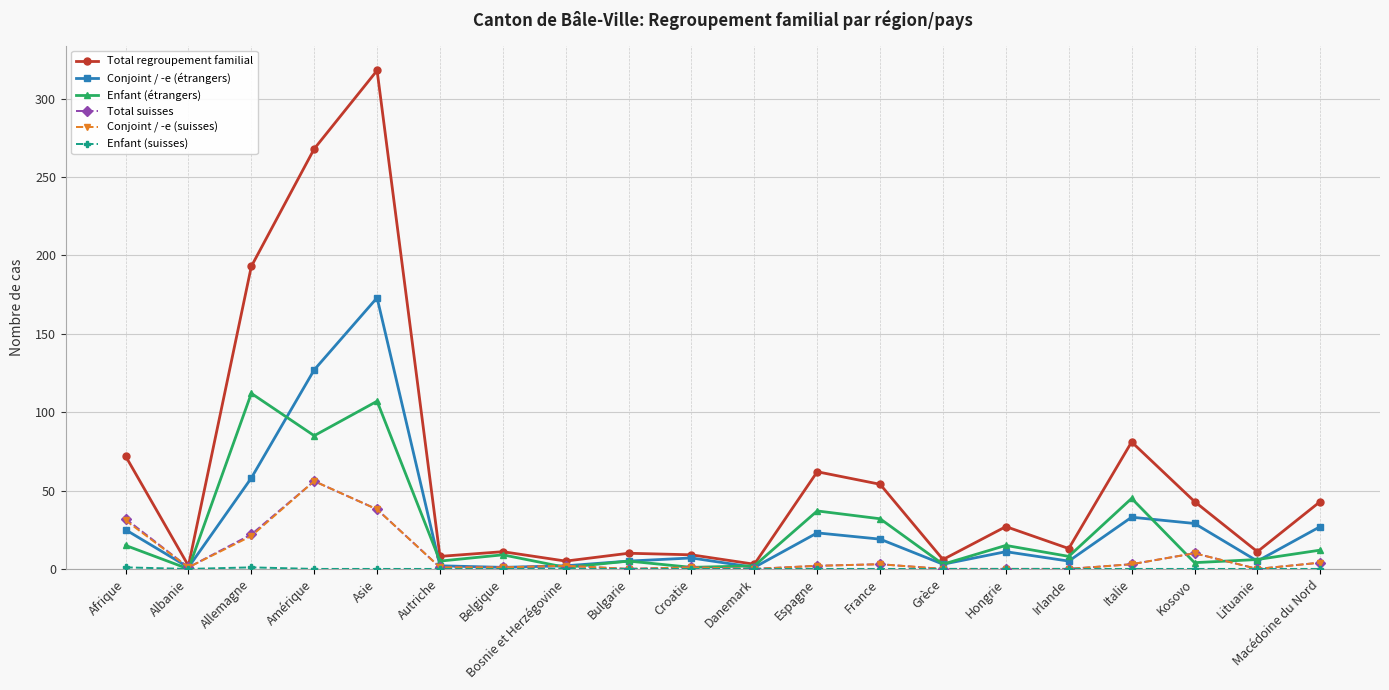

What is the spread (max minus min) of values at Espagne?

62